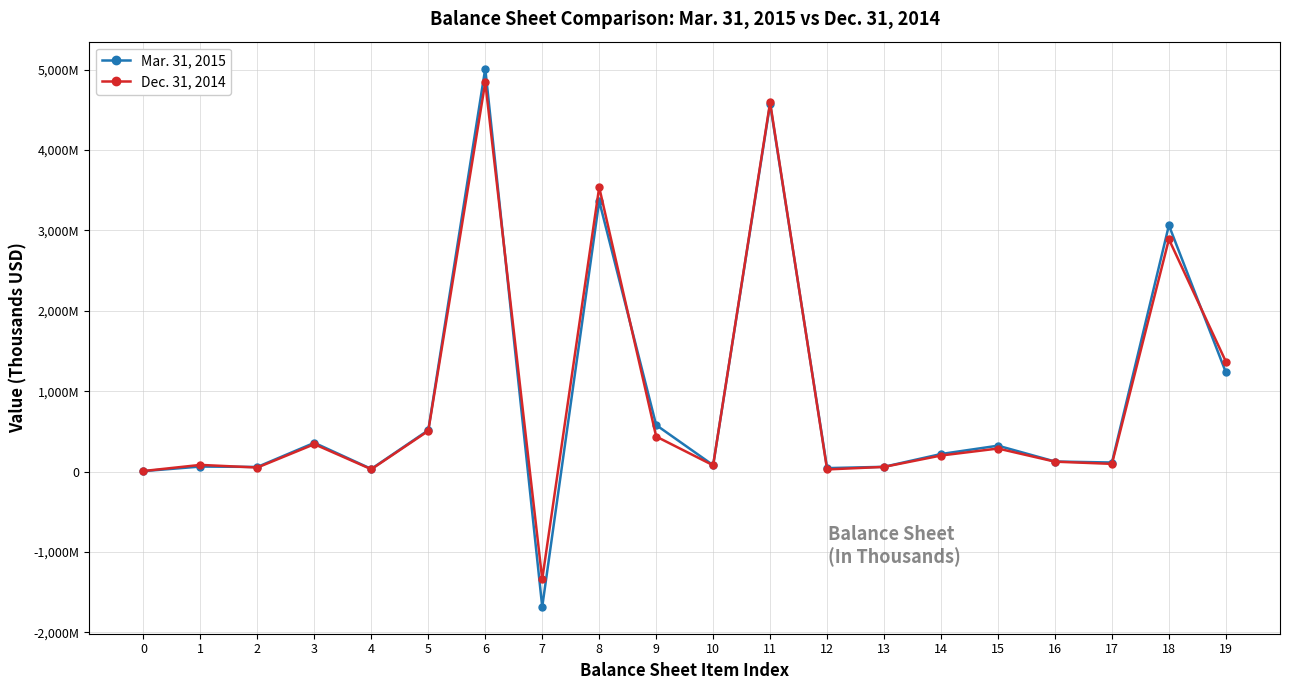

At how many categories does at least one series exceed 217411?

10